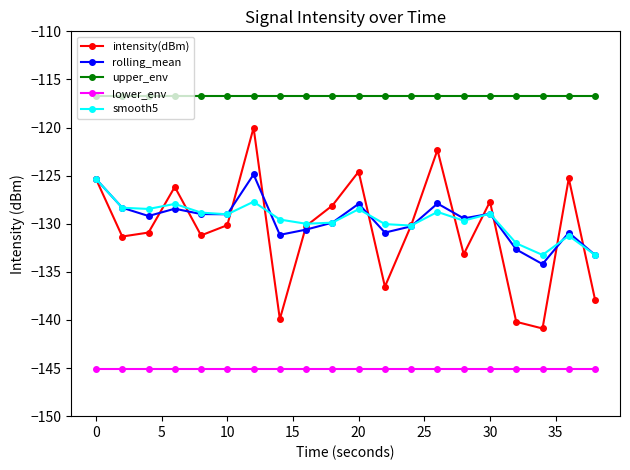

What is the minimum value shown in the chart?

-145.1